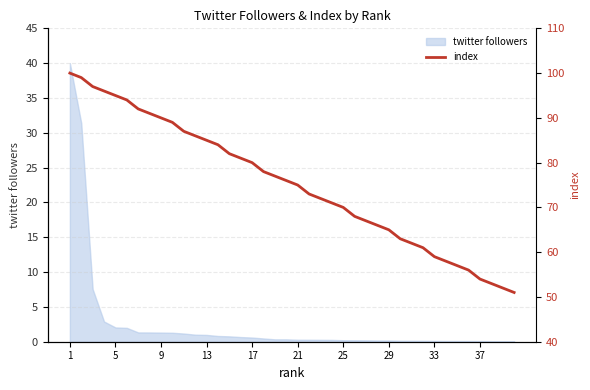

Which label corresponds to the largest value in the chart?

1